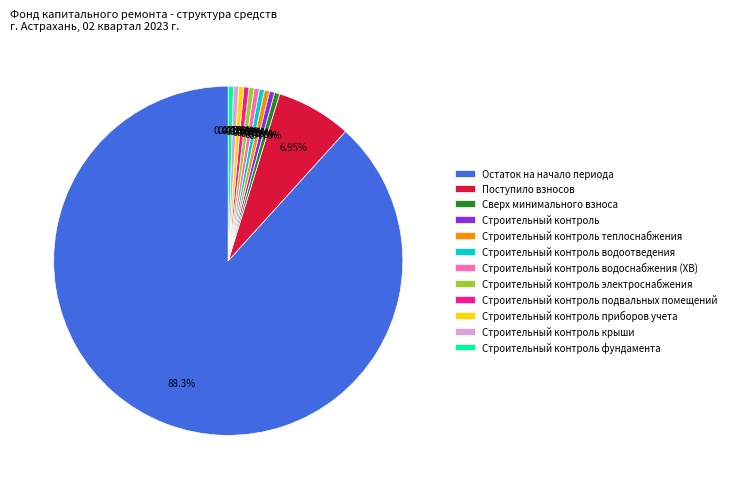

Combined, do Сверх минимального взноса and Строительный контроль электроснабжения account for over 50%?

No